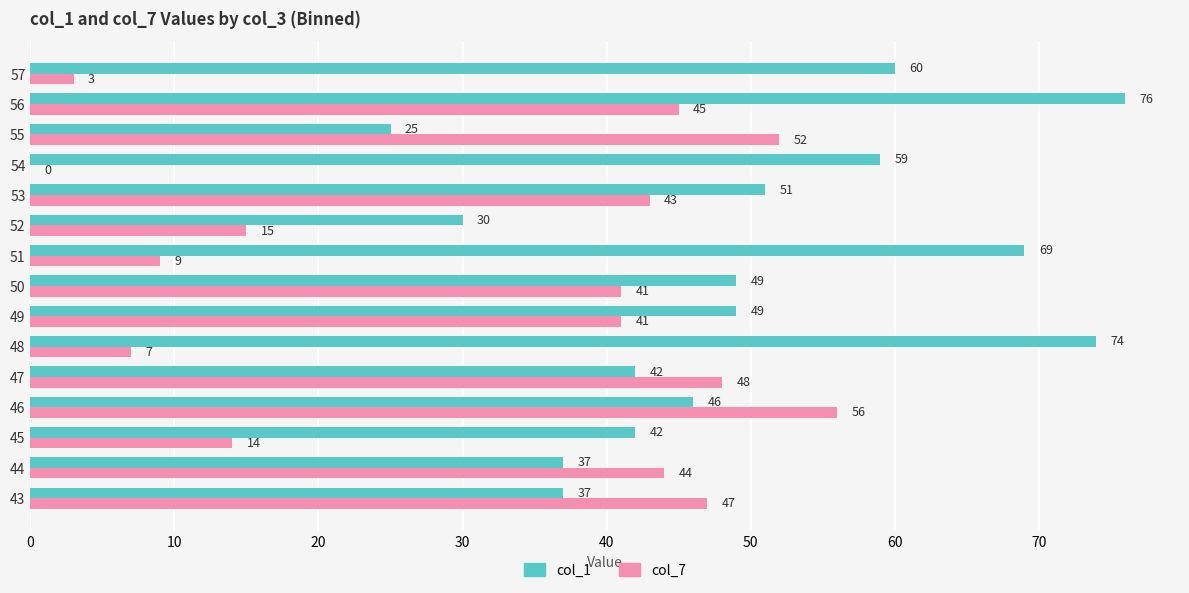

What is the sum of all col_1 values?

746